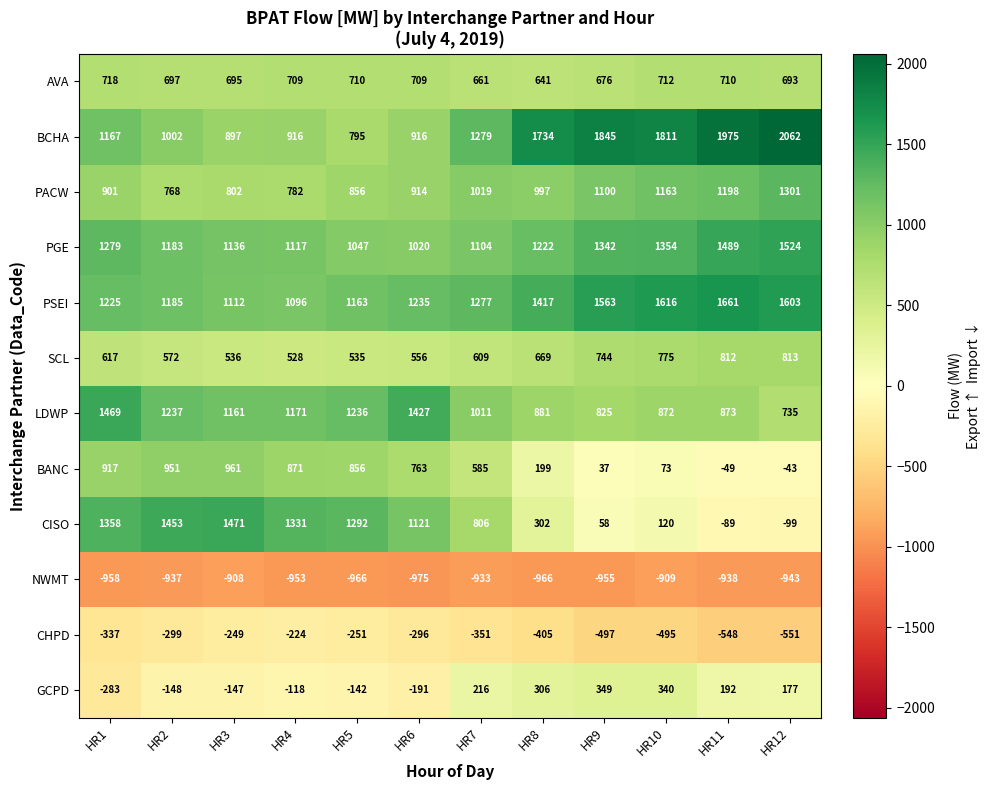

At HR3, list the series in order from smallest to largest.

NWMT, CHPD, GCPD, SCL, AVA, PACW, BCHA, BANC, PSEI, PGE, LDWP, CISO